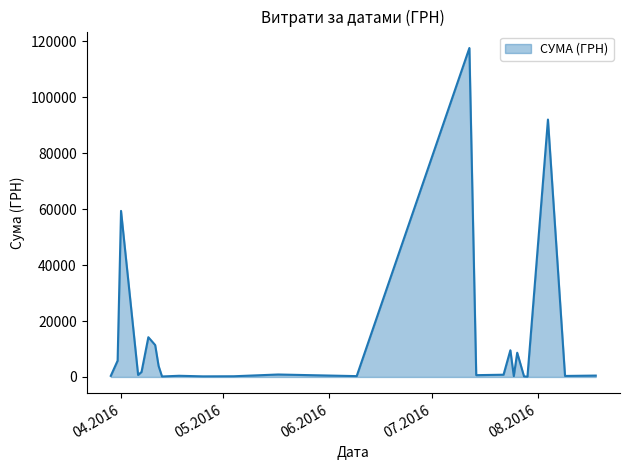

What is the average value?

13222.6